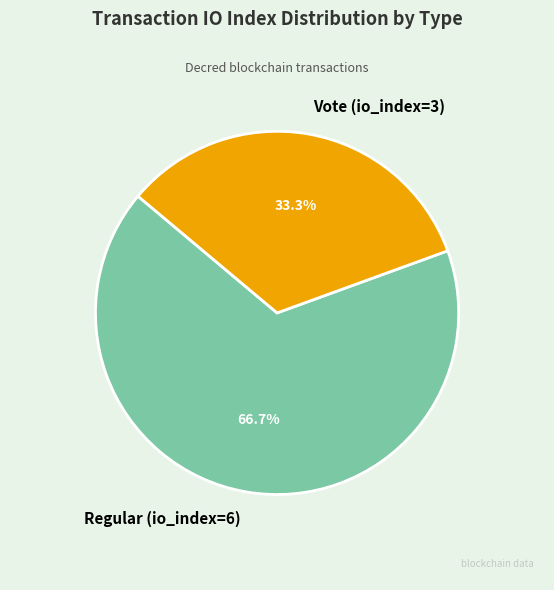

Rank the categories by value from lowest to highest.

Vote (io_index=3), Regular (io_index=6)